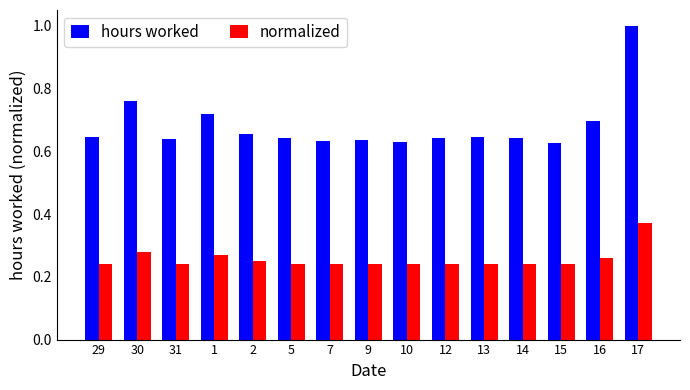

At which category is the sum across all series the highest?

17